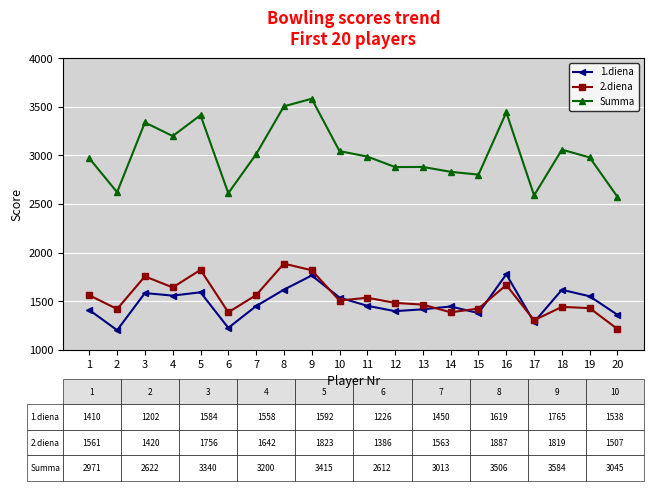

How many lines are shown in the chart?

3